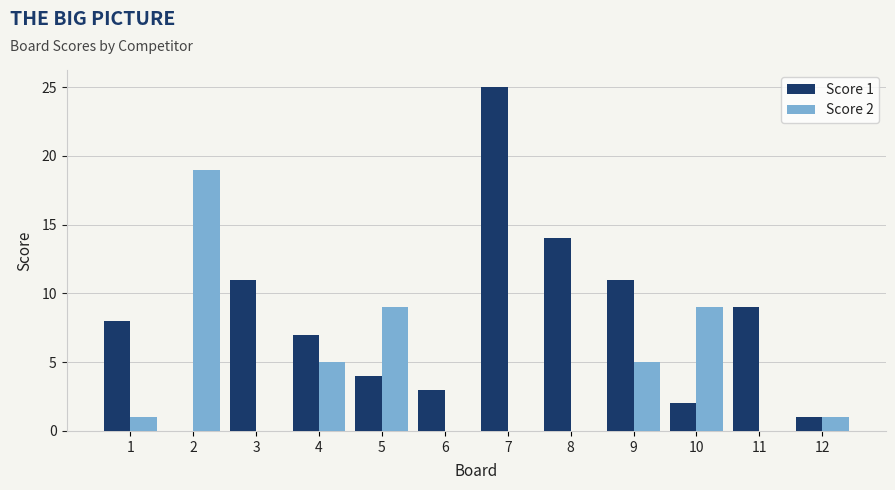

At which category is the sum across all series the highest?

7